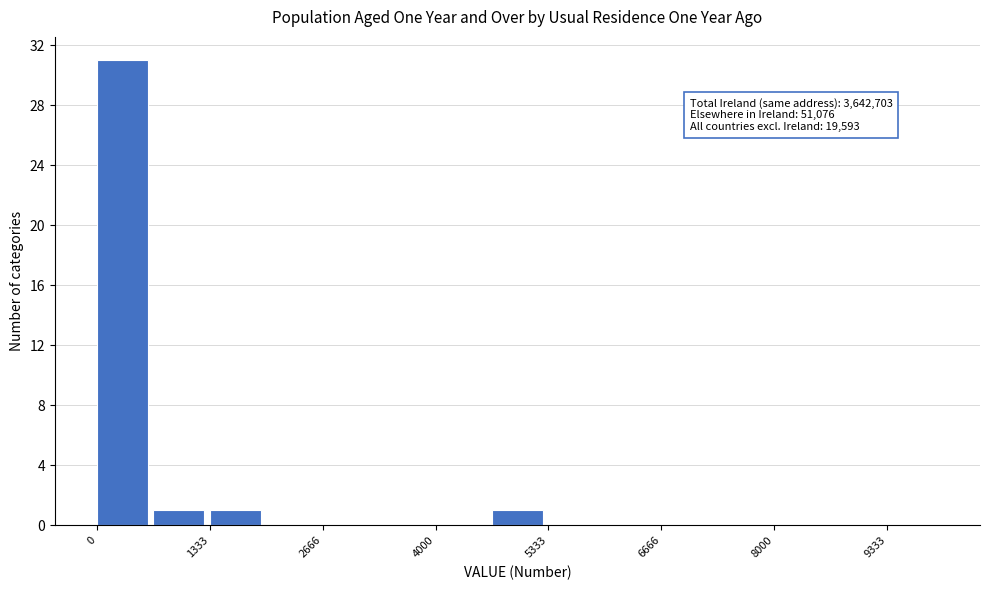

Around what value on the x-axis is the tallest bar? Give the approximate position of its centre, as read against the axis.

400